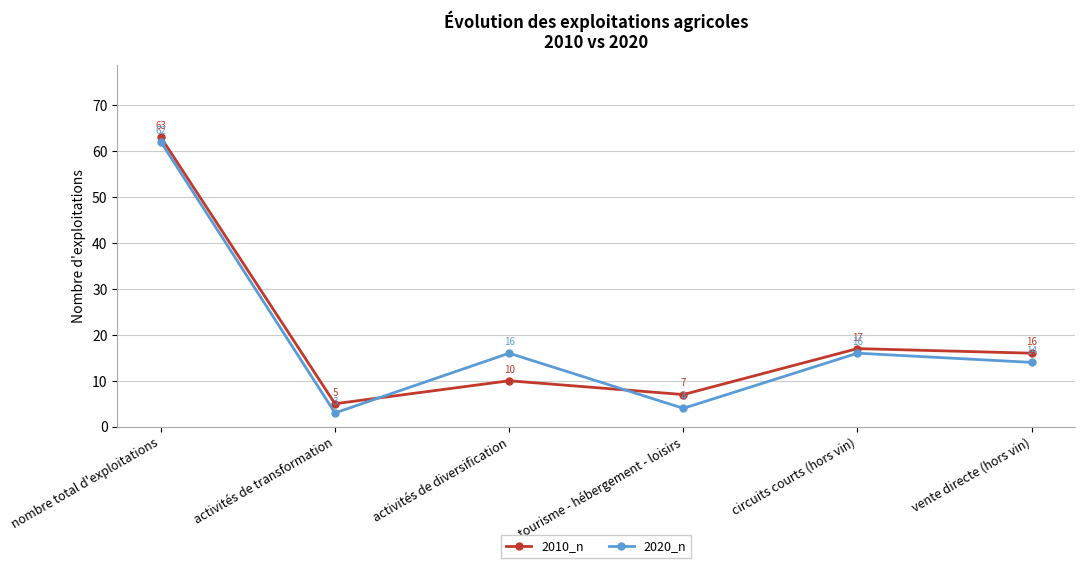

At how many categories does at least one series exceed 33?

1